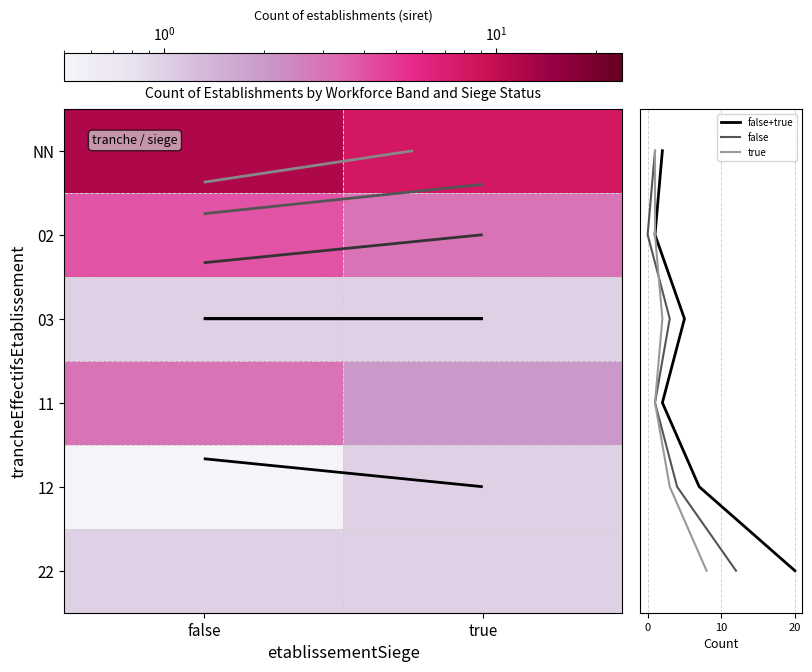

What is the change in value from 02_true to 22_false?

-2